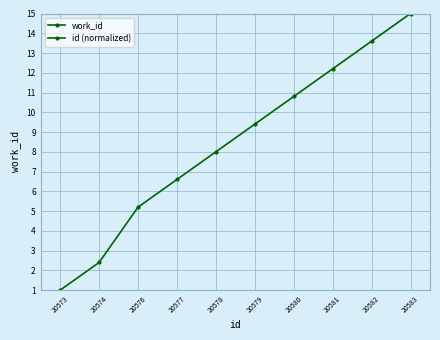

Reading left to right, transcribe all the data shown in this chart.

work_id: 20573=7411.0	20574=7411.0	20576=7411.0	20577=7411.0	20578=7411.0	20579=7411.0	20580=7411.0	20581=7411.0	20582=7411.0	20583=7411.0
id (normalized): 20573=1.0	20574=2.4	20576=5.2	20577=6.6	20578=8.0	20579=9.4	20580=10.8	20581=12.2	20582=13.6	20583=15.0